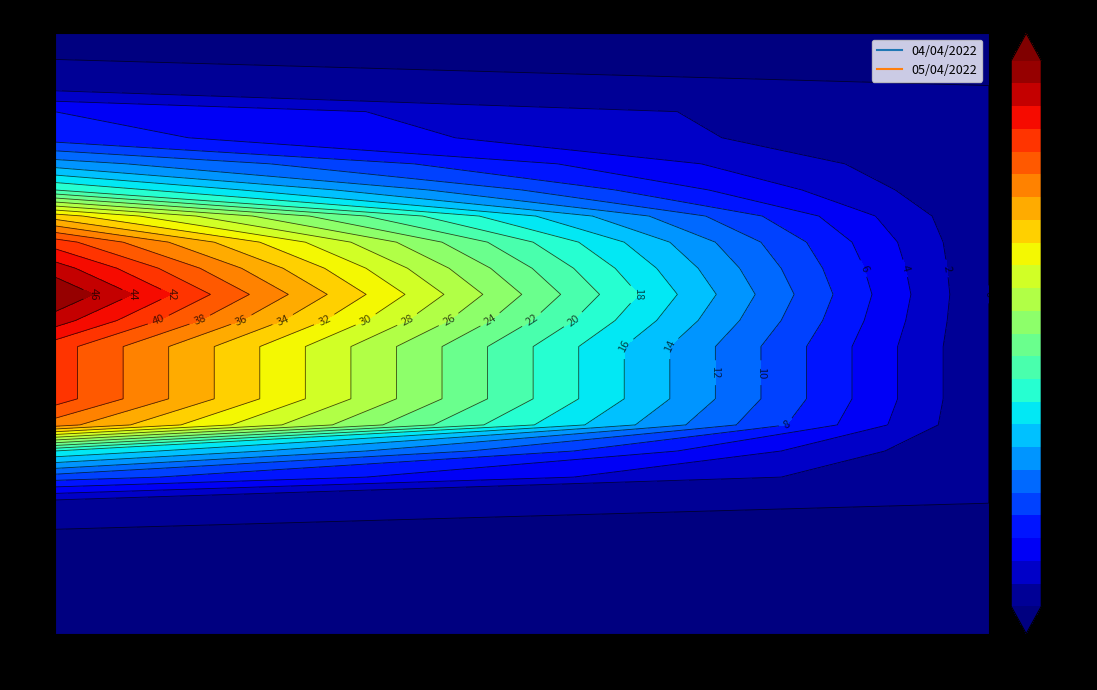

How many categories are shown in the chart?

2